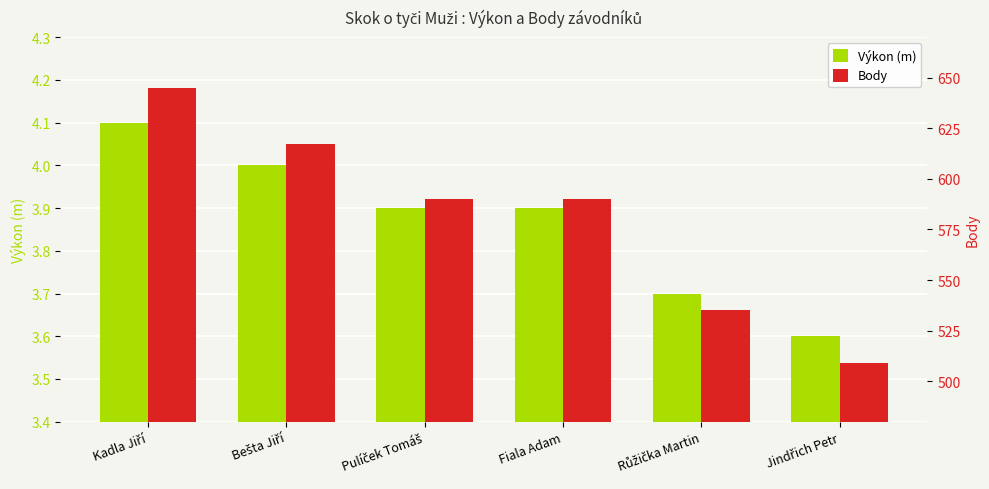

What is the difference between the highest and lowest values at Bešta Jiří?

613.0